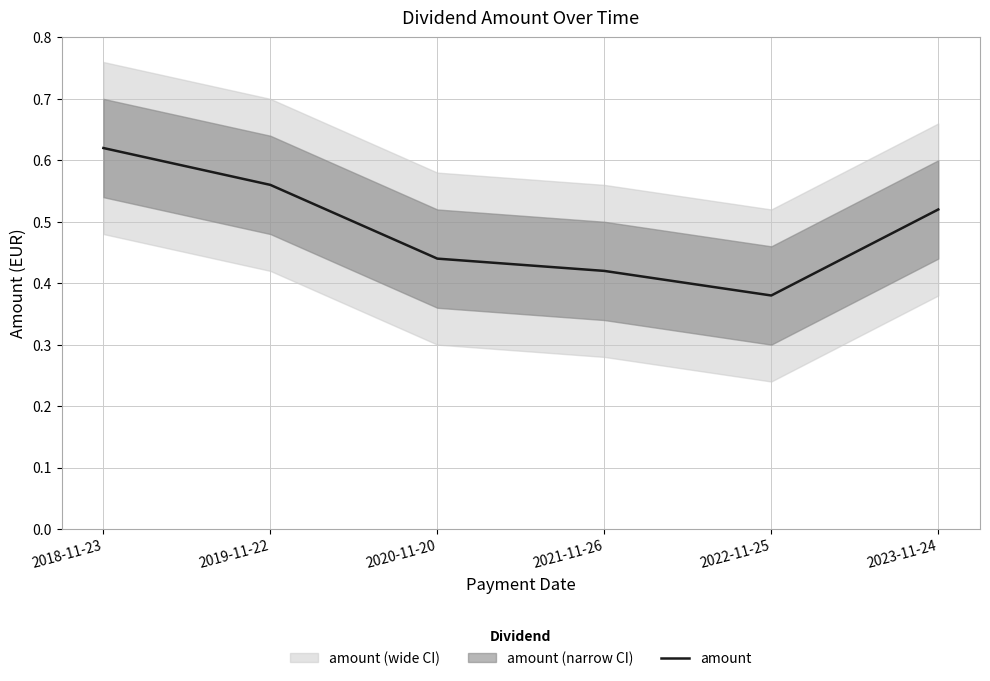

Which has a higher value, 2023-11-24 or 2021-11-26?

2023-11-24